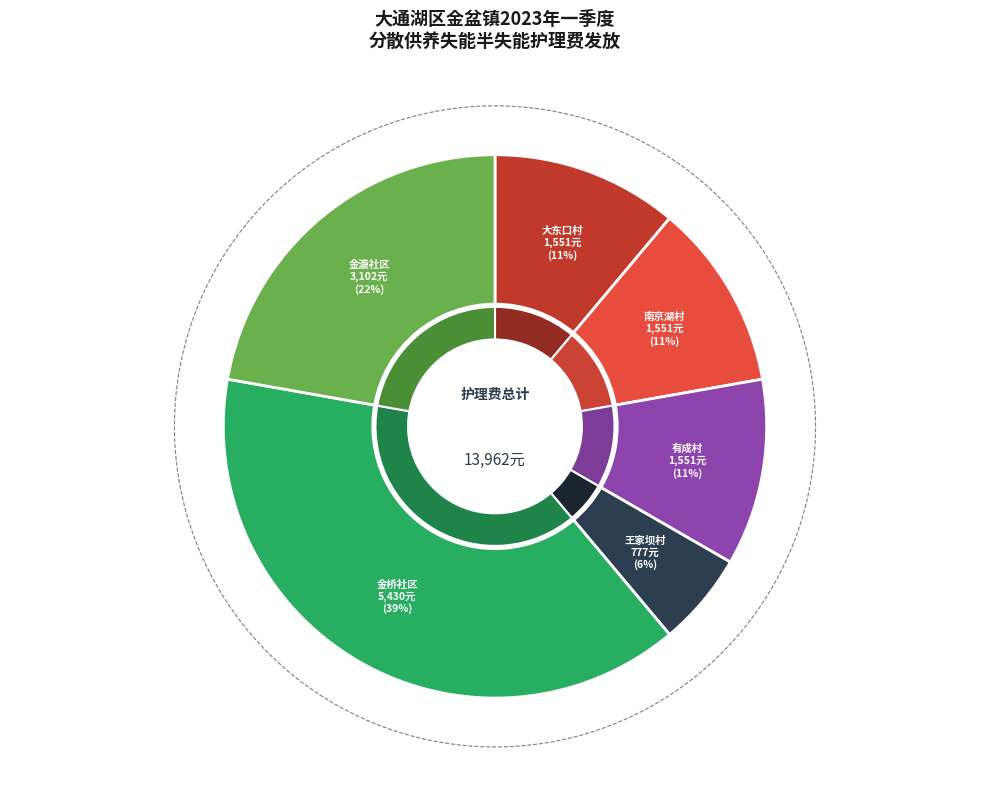

To the nearest percent, what is the combined percentage of 有成村 and 金漉社区?

33%